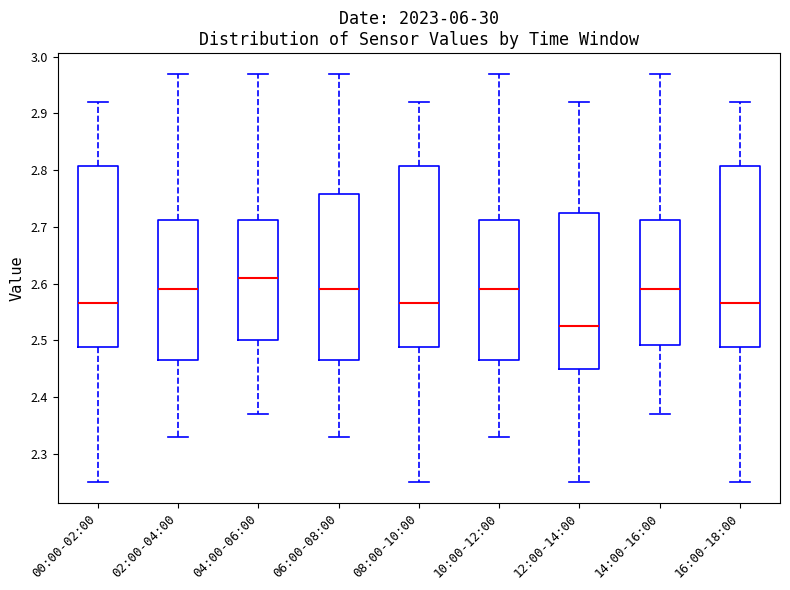

Reading left to right, transcribe this box plot: for each box, give where its median line is, the range the box spans, and where its two whiskers end, as read against the y-axis. The values are not printed on the chart, so give them approximately, as read against the axis.

00:00-02:00: median 2.57, box 2.49 to 2.81, whiskers 2.25 to 2.92
02:00-04:00: median 2.59, box 2.47 to 2.71, whiskers 2.33 to 2.97
04:00-06:00: median 2.61, box 2.50 to 2.71, whiskers 2.37 to 2.97
06:00-08:00: median 2.59, box 2.47 to 2.76, whiskers 2.33 to 2.97
08:00-10:00: median 2.57, box 2.49 to 2.81, whiskers 2.25 to 2.92
10:00-12:00: median 2.59, box 2.47 to 2.71, whiskers 2.33 to 2.97
12:00-14:00: median 2.53, box 2.45 to 2.73, whiskers 2.25 to 2.92
14:00-16:00: median 2.59, box 2.49 to 2.71, whiskers 2.37 to 2.97
16:00-18:00: median 2.57, box 2.49 to 2.81, whiskers 2.25 to 2.92